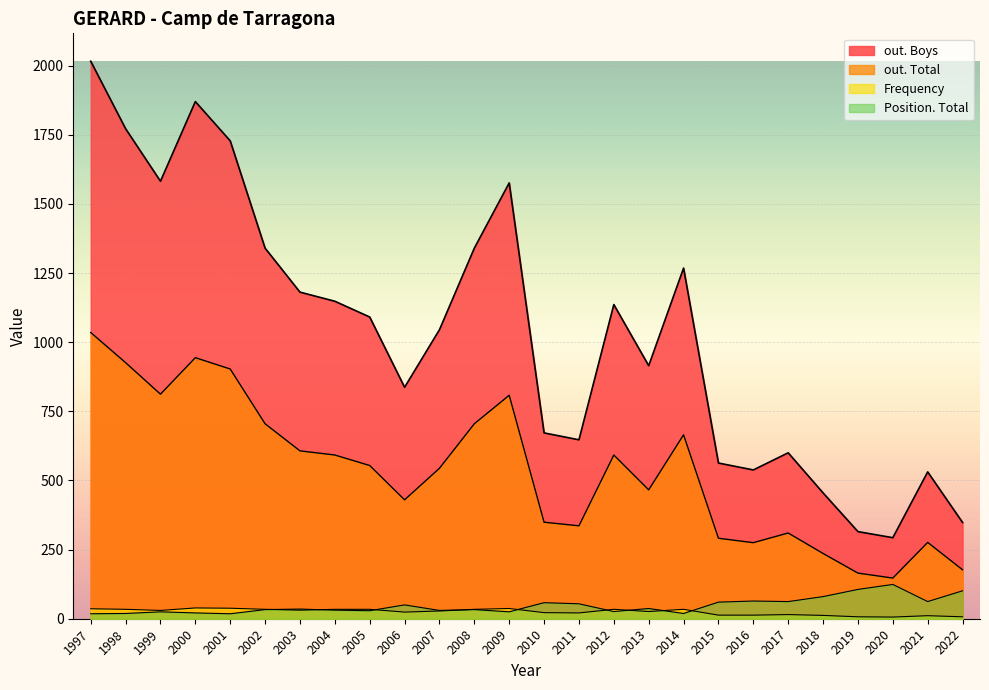

True or false: out. Total and out. Boys intersect in this chart.

False